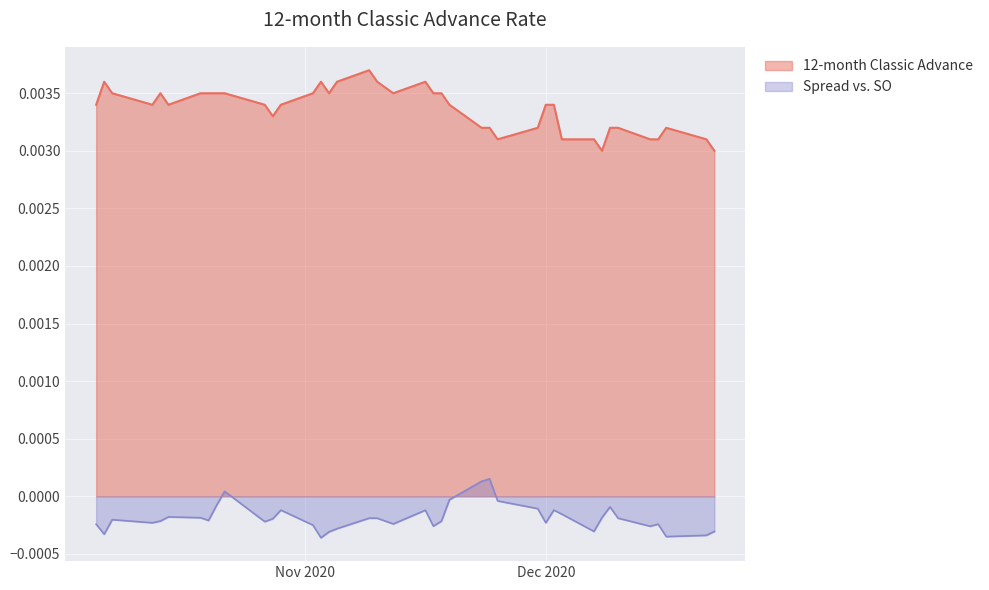

What is the label of the 11th point from the right?

2020-12-02